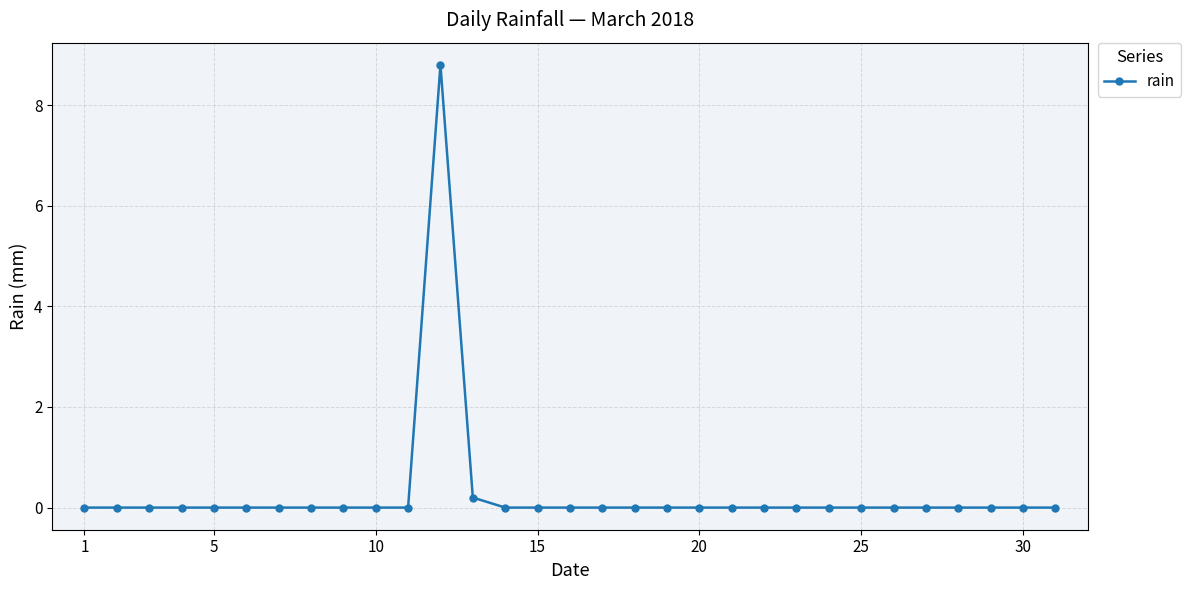

What is the greatest value displayed?

8.8